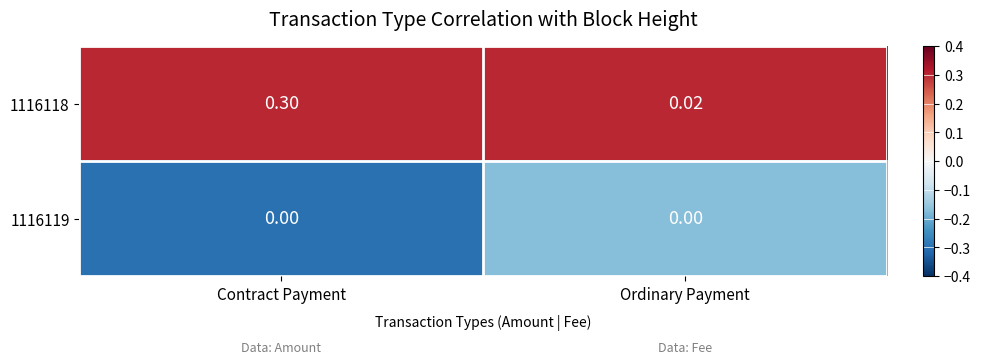

Which label corresponds to the largest value in the chart?

Contract Payment